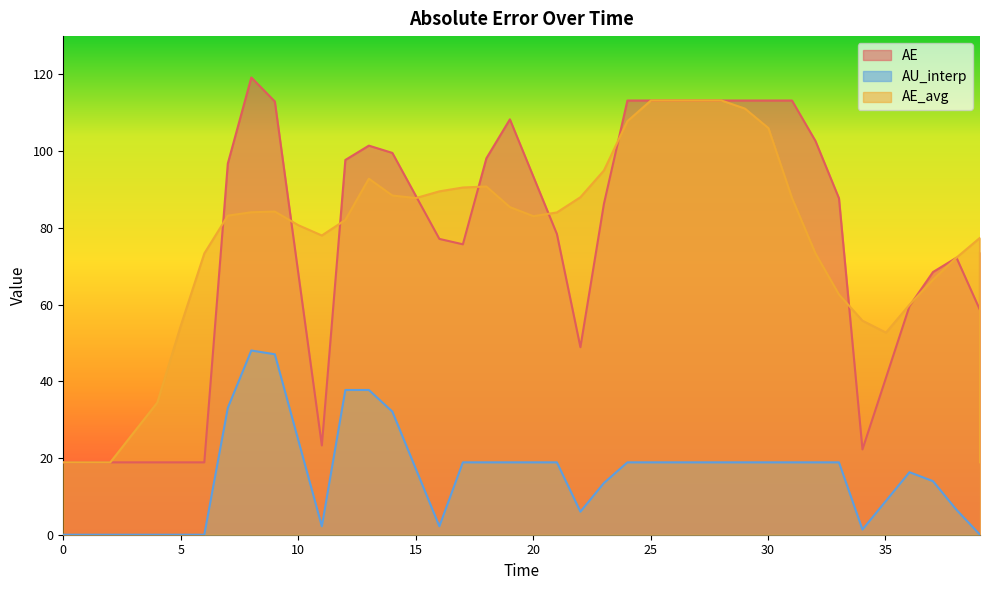

Does the chart have visible grid lines?

No